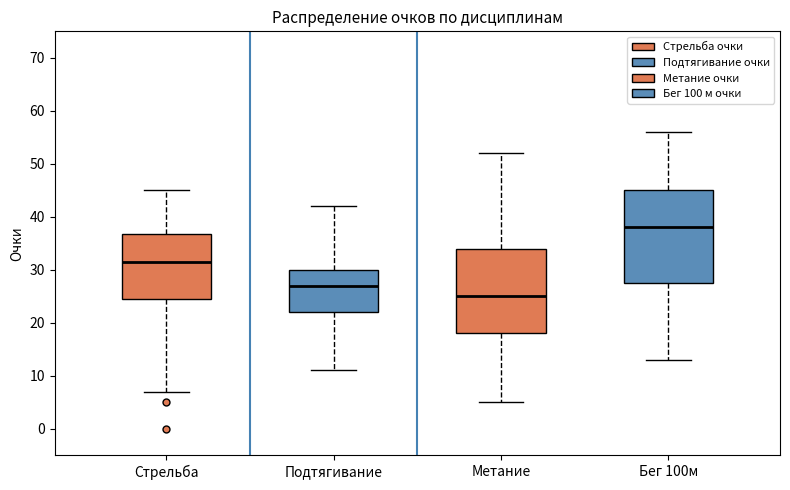

Reading left to right, transcribe this box plot: for each box, give where its median line is, the range the box spans, and where its two whiskers end, as read against the y-axis. The values are not printed on the chart, so give them approximately, as read against the axis.

Стрельба: median 32, box 25 to 37, whiskers 7 to 45
Подтягивание: median 27, box 22 to 30, whiskers 11 to 42
Метание: median 25, box 18 to 34, whiskers 5 to 52
Бег 100м: median 38, box 28 to 45, whiskers 13 to 56